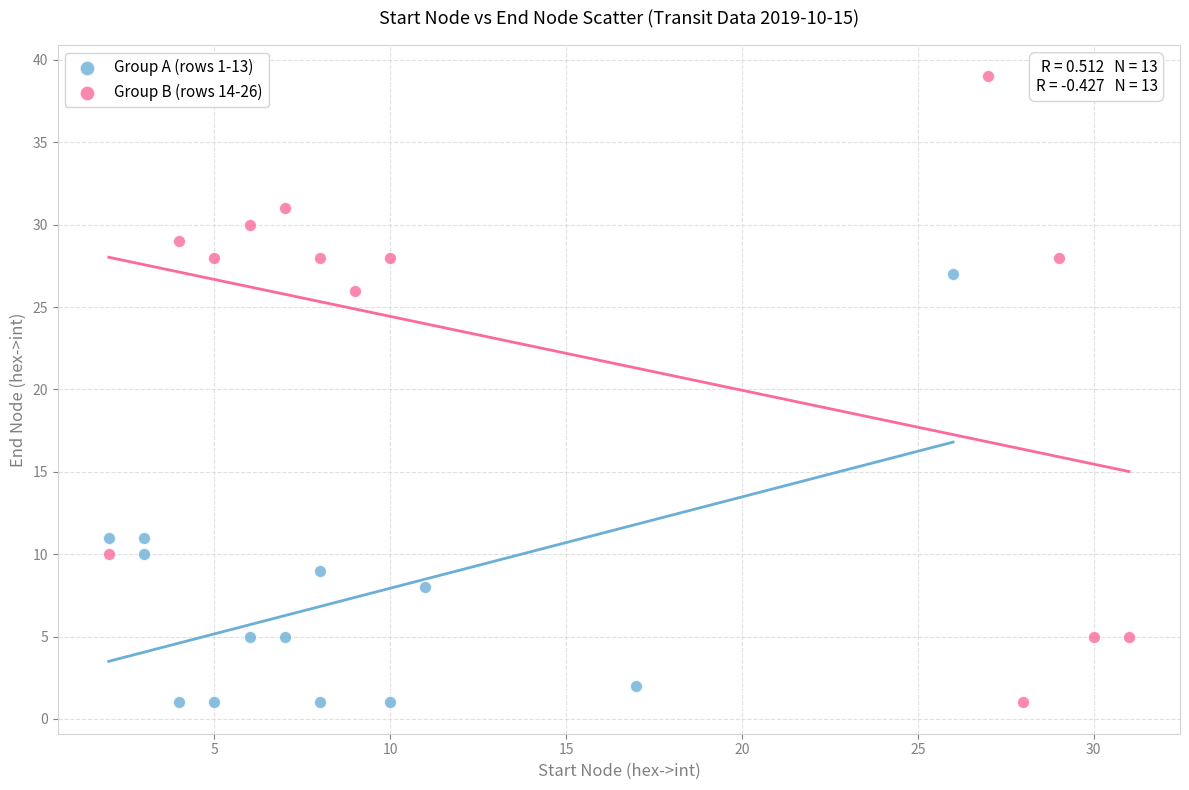

Which series has the widest spread of Y values?

Group B (rows 14-26)